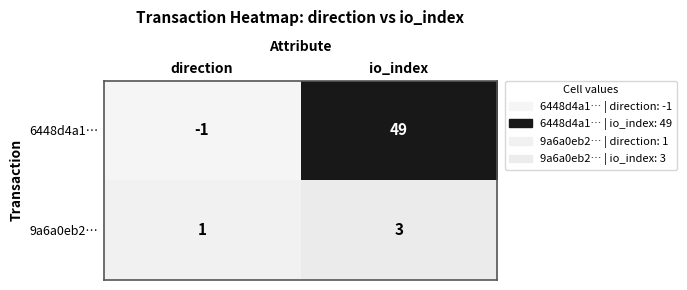

Count the number of categories in the chart.

2